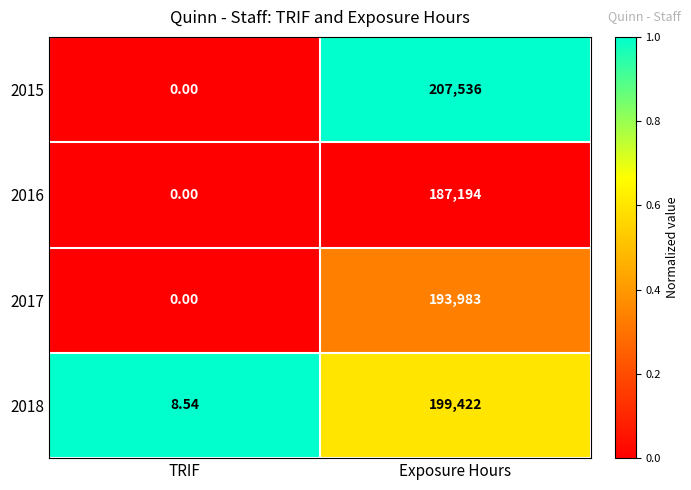

Count the number of categories in the chart.

2